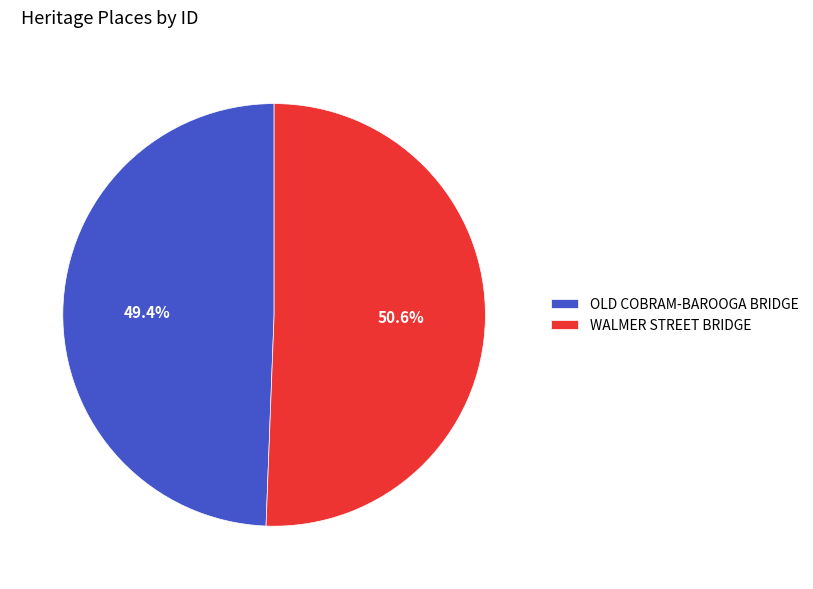

The OLD COBRAM-BAROOGA BRIDGE slice represents 49% of the pie. True or false?

True